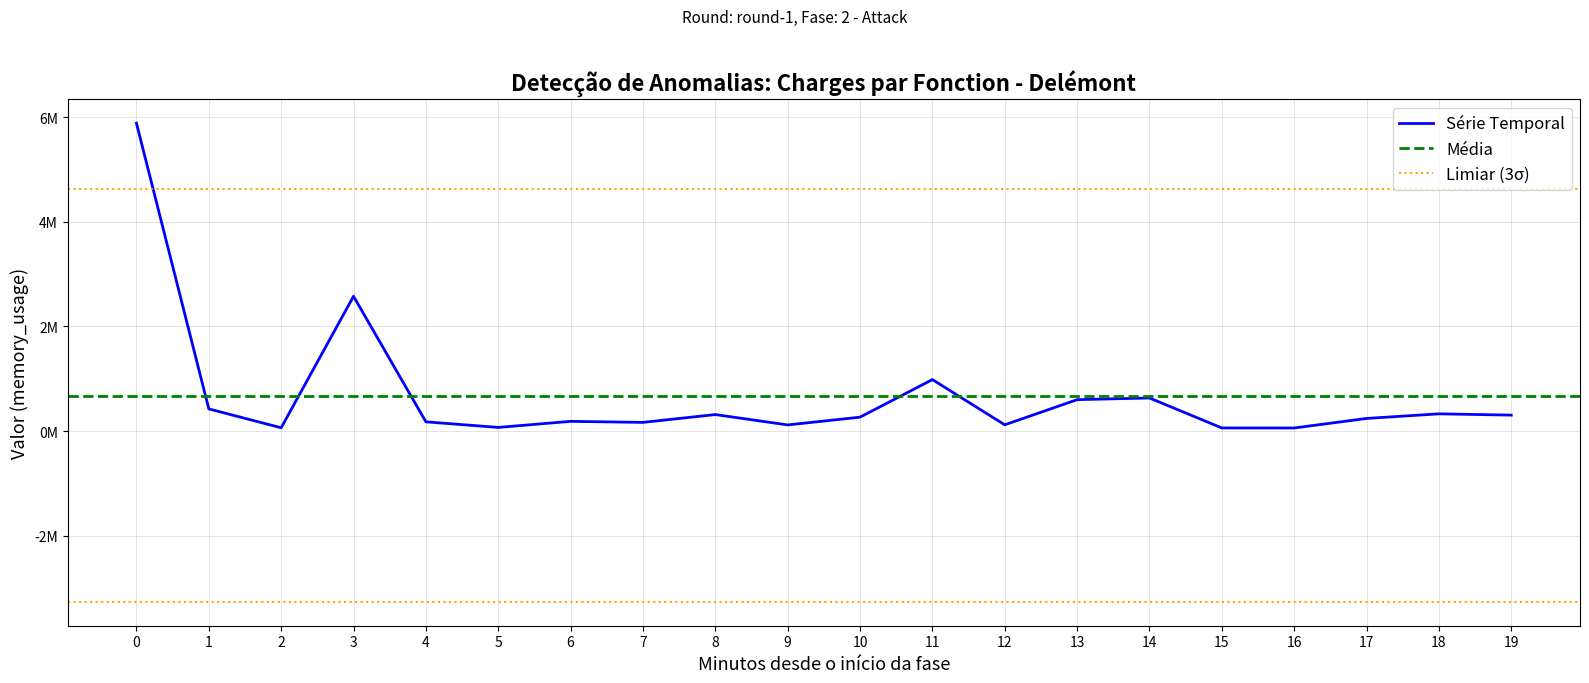

Rank the categories by value from lowest to highest.

16, 15, 2, 5, 9, 12, 7, 4, 6, 17, 10, 19, 8, 18, 1, 13, 14, 11, 3, 0